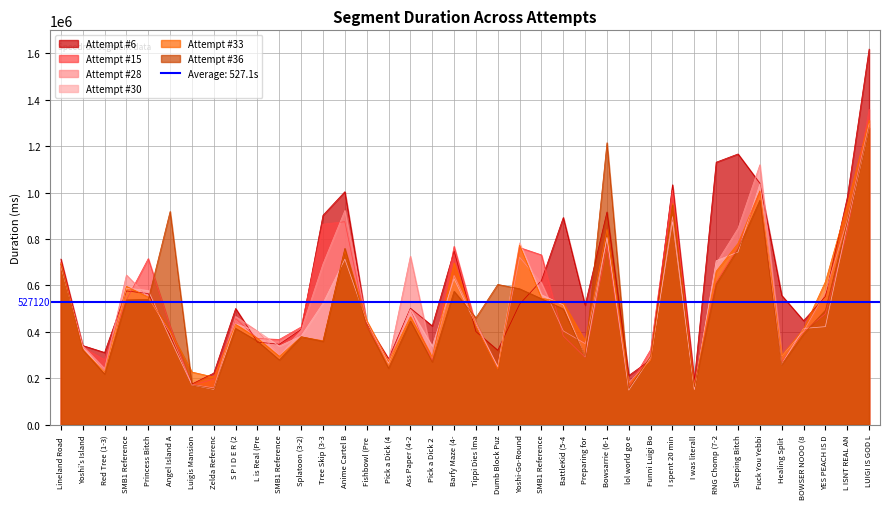

Read the Attempt #36 value at Fuck You Yebbi.

967036